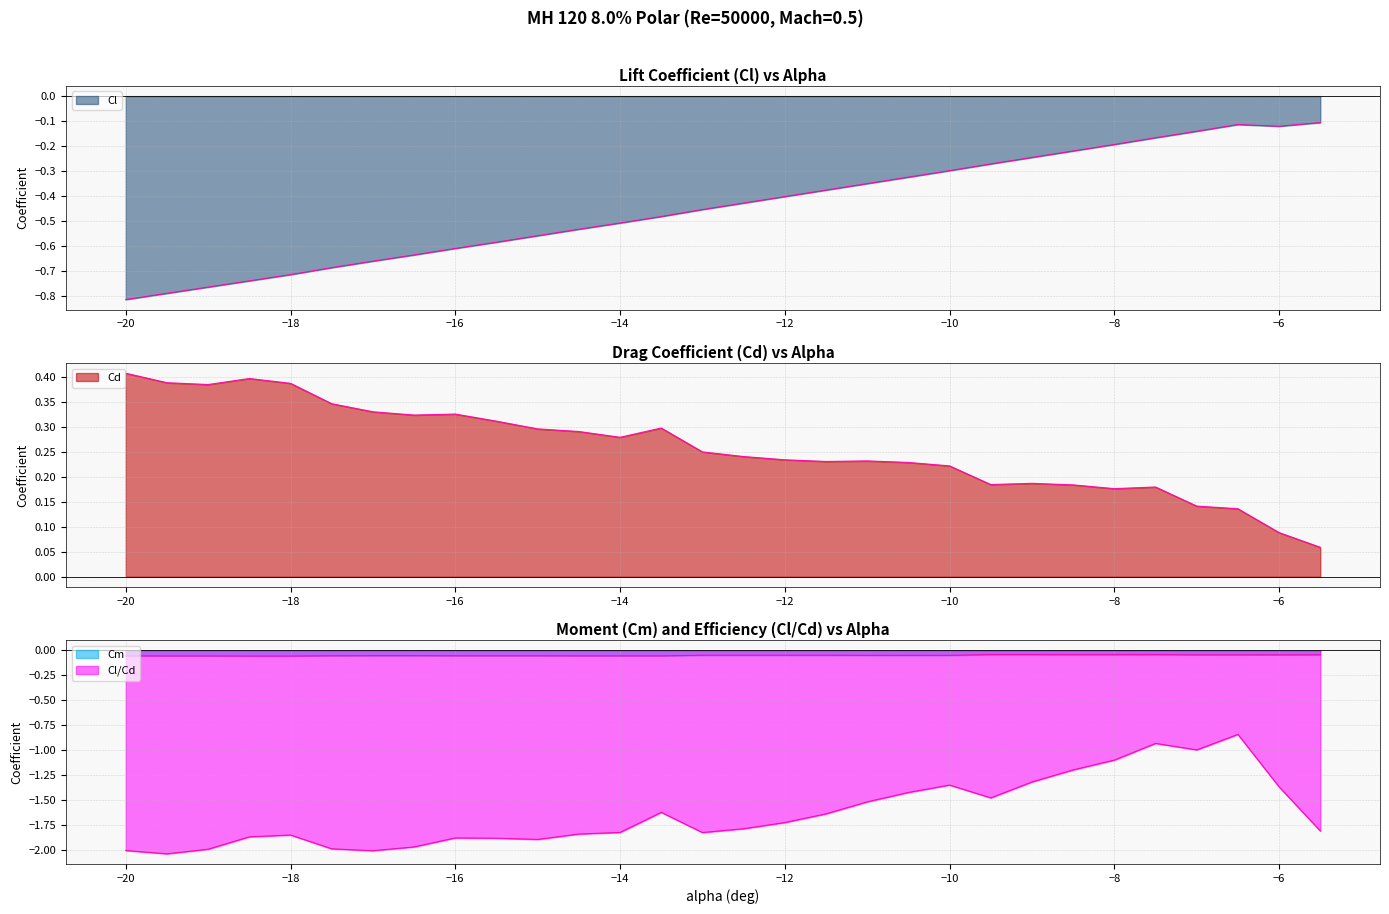

What is the maximum value for Cd?

0.4